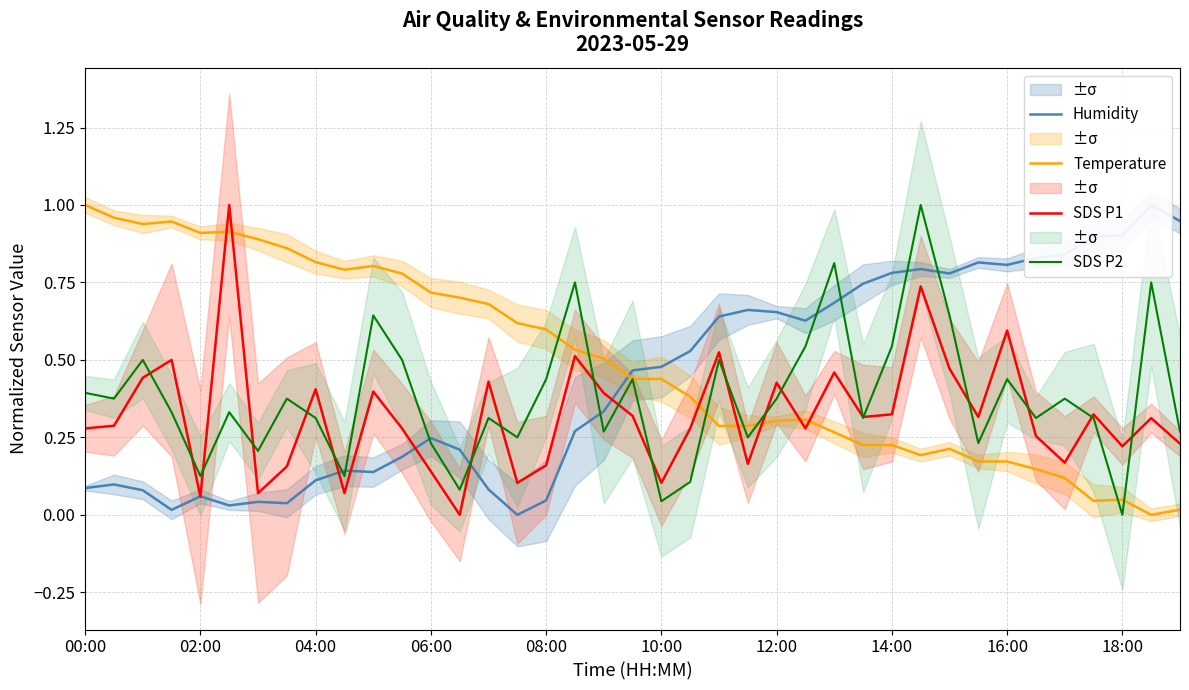

Reading right to left, what are all the values shown in this chart?

Humidity: 0.9	1.0	0.9	0.9	0.8	0.8	0.8	0.8	0.8	0.8	0.8	0.7	0.7	0.6	0.7	0.7	0.6	0.5	0.5	0.5	0.3	0.3	0.0	0.0	0.1	0.2	0.2	0.2	0.1	0.1	0.1	0.0	0.0	0.0	0.1	0.0	0.1	0.1	0.1
Temperature: 0.0	0.0	0.0	0.0	0.1	0.1	0.2	0.2	0.2	0.2	0.2	0.2	0.3	0.3	0.3	0.3	0.3	0.4	0.4	0.4	0.5	0.5	0.6	0.6	0.7	0.7	0.7	0.8	0.8	0.8	0.8	0.9	0.9	0.9	0.9	0.9	0.9	1.0	1.0
SDS P1: 0.2	0.3	0.2	0.3	0.2	0.3	0.6	0.3	0.5	0.7	0.3	0.3	0.5	0.3	0.4	0.2	0.5	0.3	0.1	0.3	0.4	0.5	0.2	0.1	0.4	0.0	0.1	0.3	0.4	0.1	0.4	0.2	0.1	1.0	0.1	0.5	0.4	0.3	0.3
SDS P2: 0.3	0.8	0.0	0.3	0.4	0.3	0.4	0.2	0.6	1.0	0.5	0.3	0.8	0.5	0.4	0.2	0.5	0.1	0.0	0.4	0.3	0.8	0.4	0.2	0.3	0.1	0.2	0.5	0.6	0.1	0.3	0.4	0.2	0.3	0.1	0.3	0.5	0.4	0.4